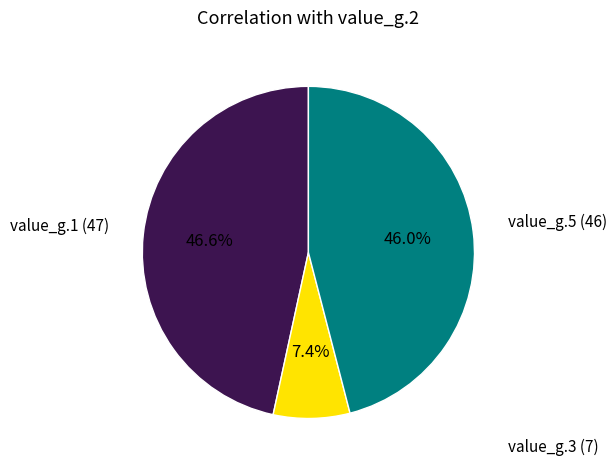

Which slice is the largest?

value_g.1